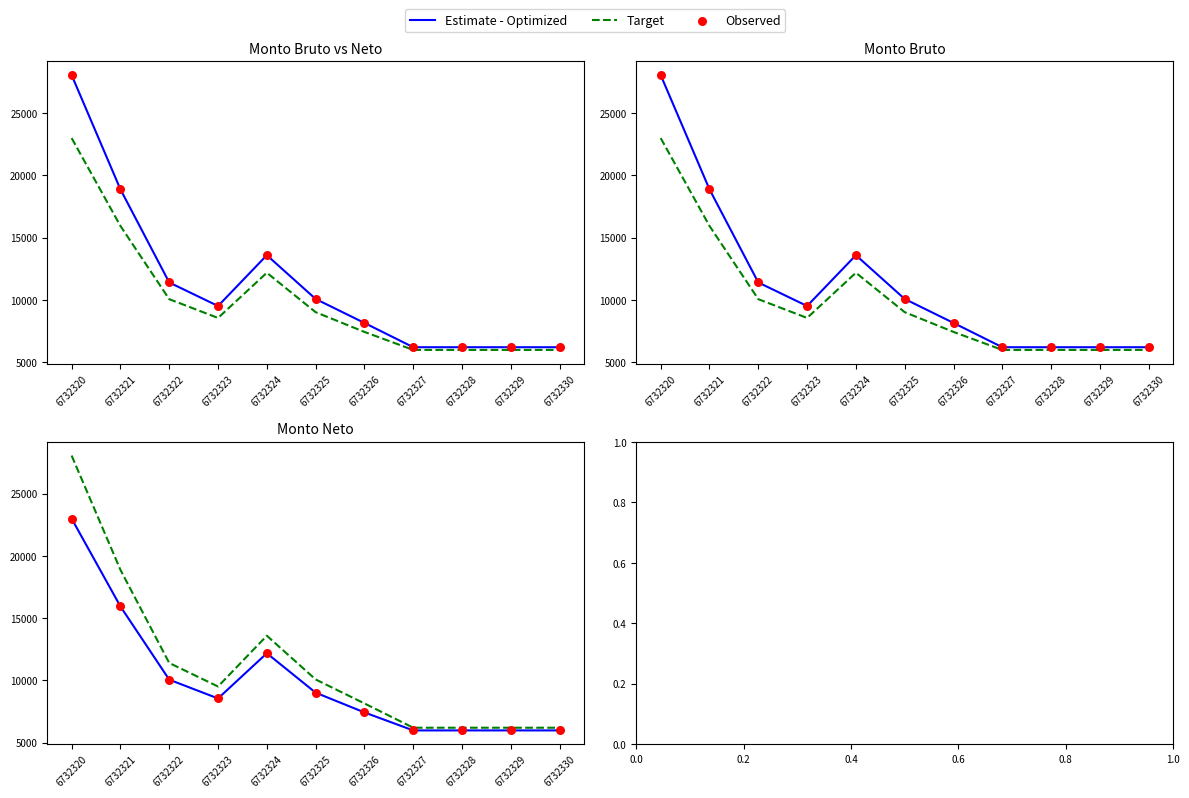

Which series reaches the minimum Y coordinate?

Estimate - Optimized